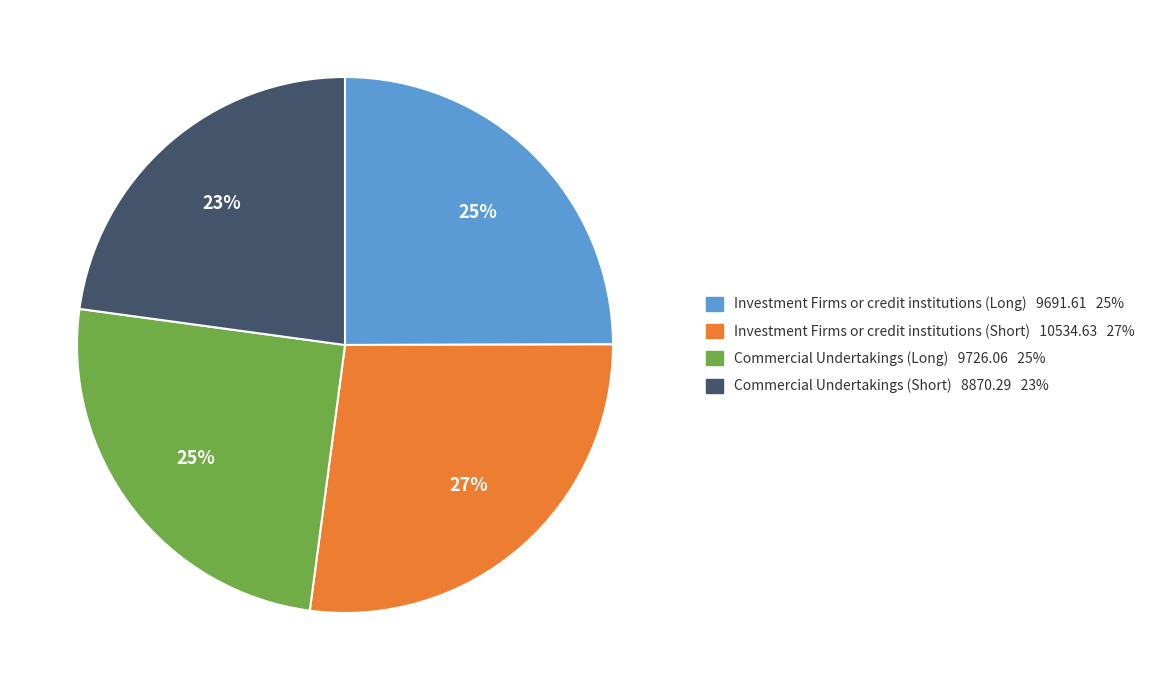

What is the smallest slice in the pie chart?

Commercial Undertakings (Short)